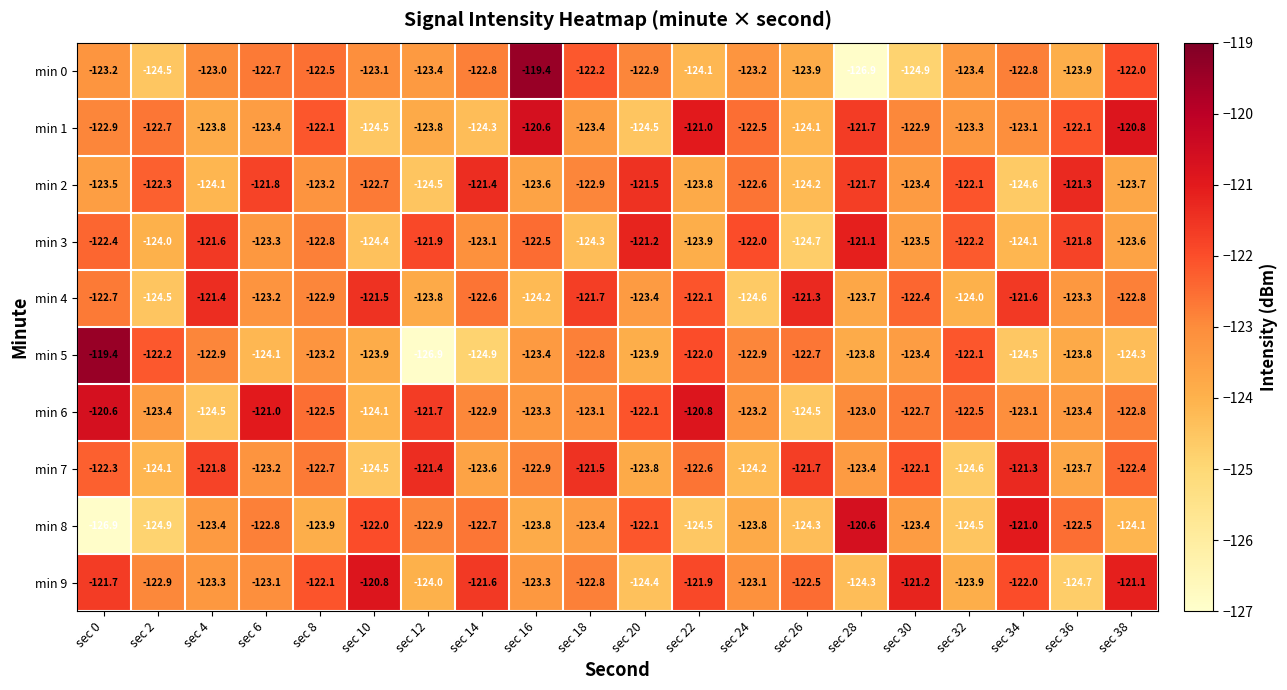

How many categories are shown in the chart?

20